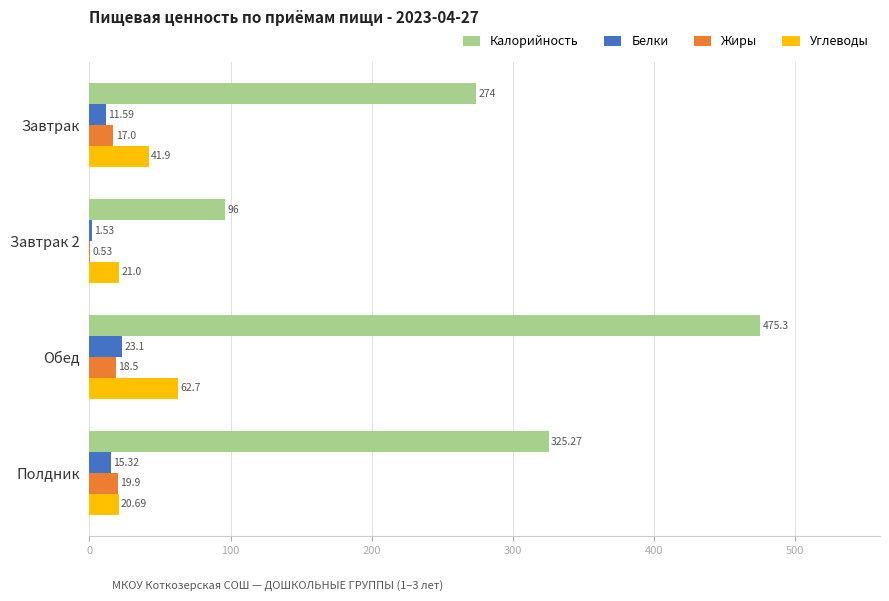

What is the sum of all Жиры values?

55.9